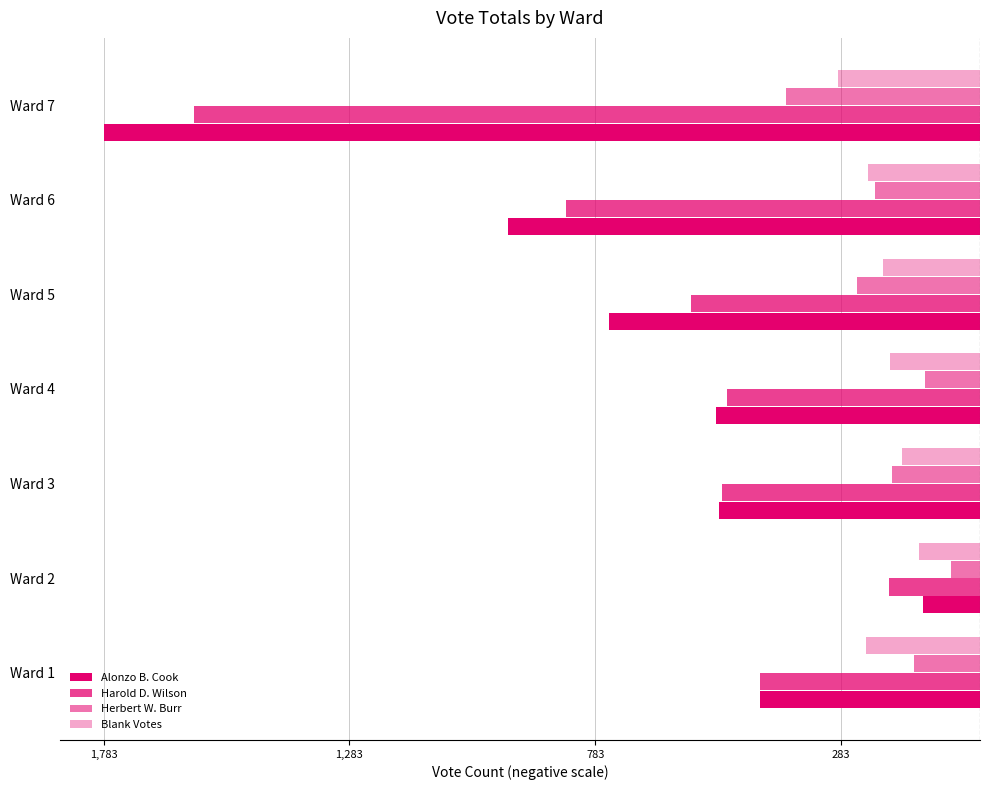

What are all the series names shown in the legend?

Alonzo B. Cook, Harold D. Wilson, Herbert W. Burr, Blank Votes